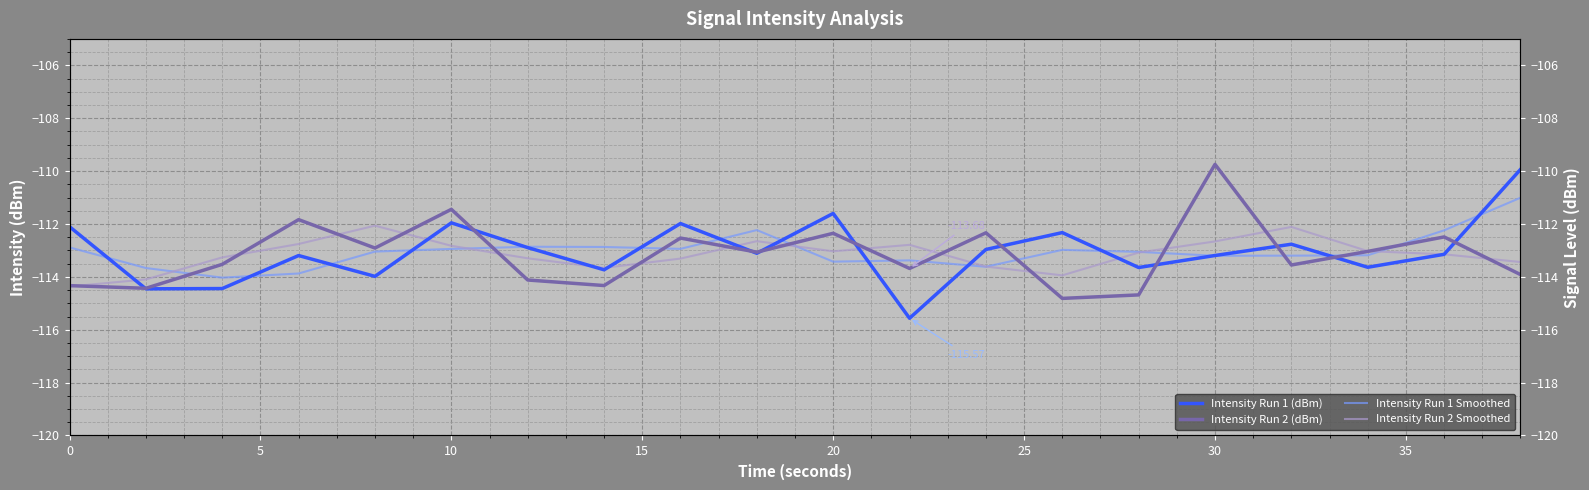

What are all the series names shown in the legend?

Intensity Run 1 (dBm), Intensity Run 2 (dBm), Intensity Run 1 Smoothed, Intensity Run 2 Smoothed